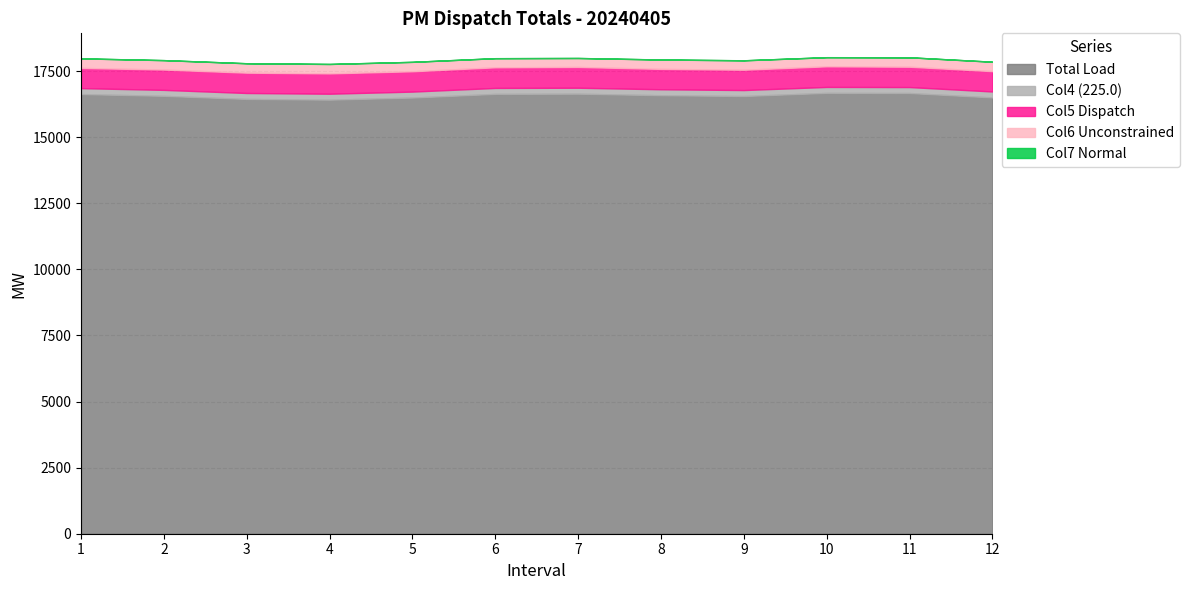

At how many categories does at least one series exceed 15811?

12